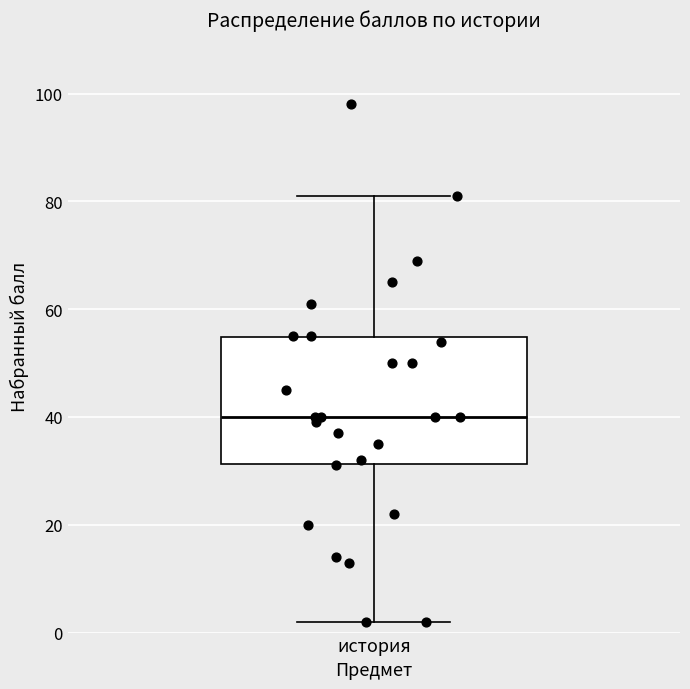

Transcribe this box plot: give where the median line is, the range the box spans, and where the two whiskers end, as read against the y-axis. The values are not printed on the chart, so give them approximately, as read against the axis.

median 40, box 32 to 54, whiskers 2 to 82